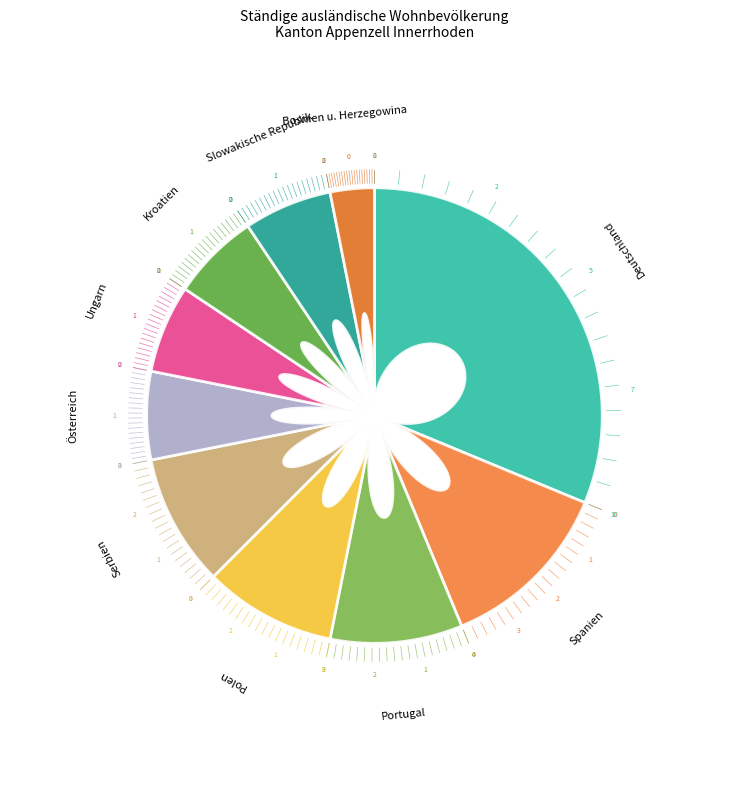

What is the largest slice in the pie chart?

Deutschland